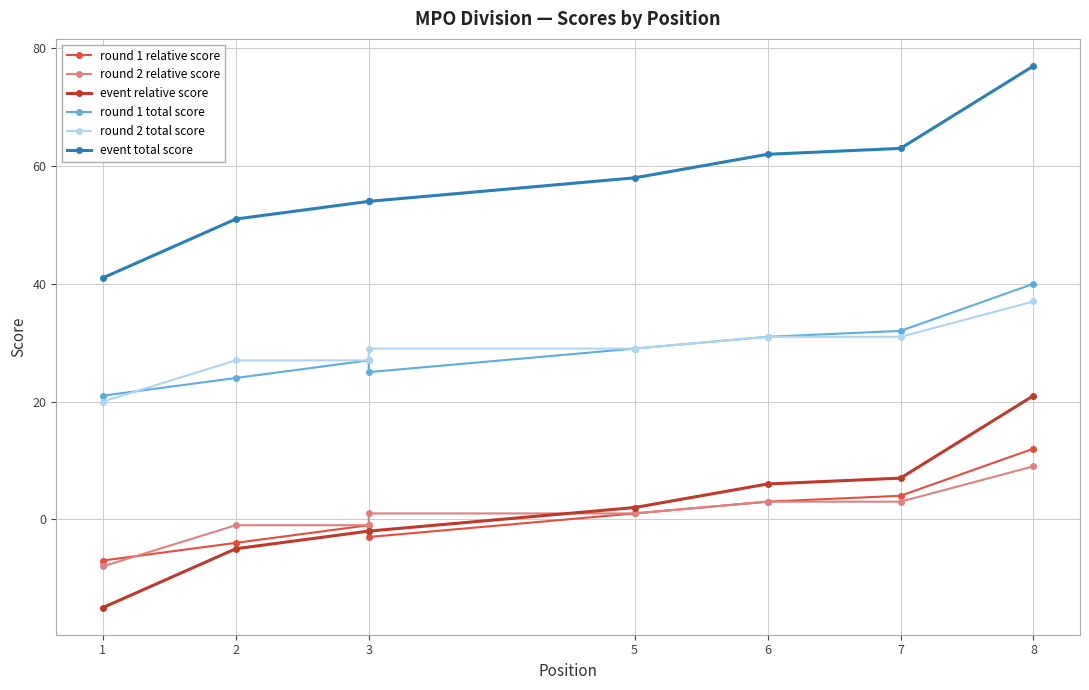

True or false: round 1 relative score and event relative score intersect in this chart.

True